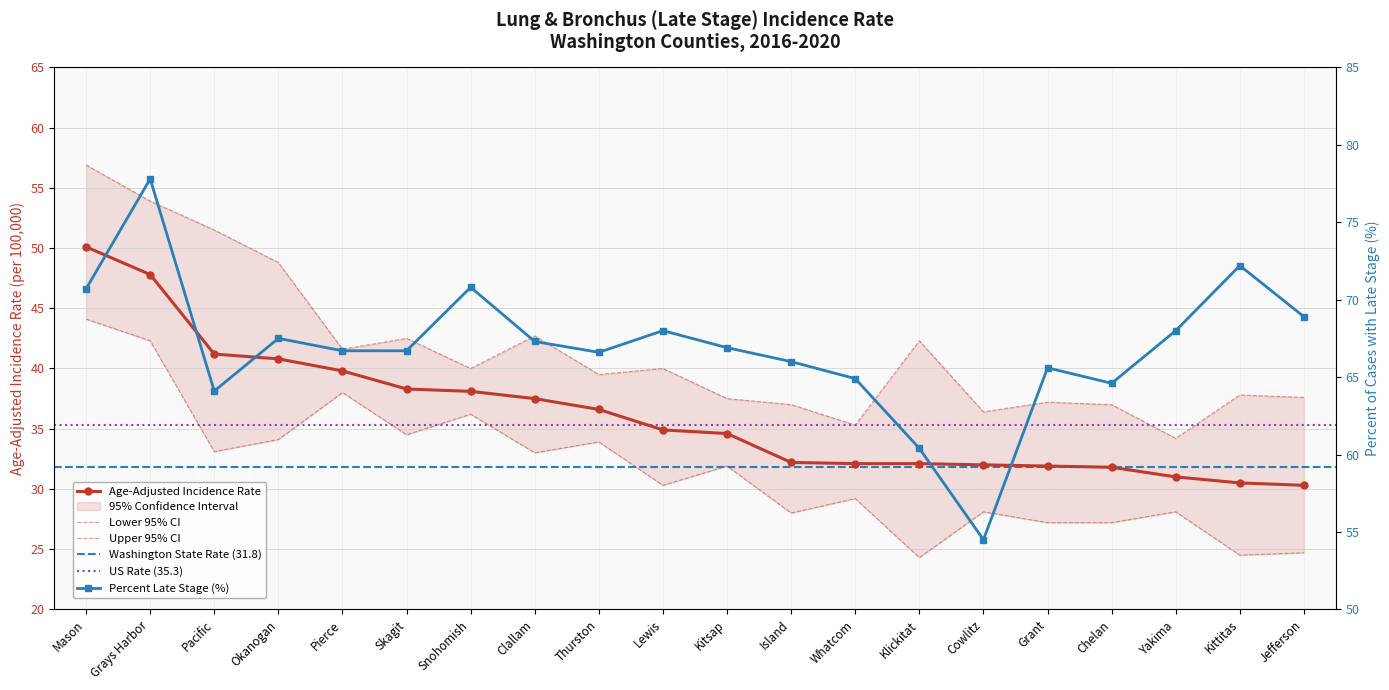

Which series changed the most between Klickitat and Yakima?

Upper 95% CI